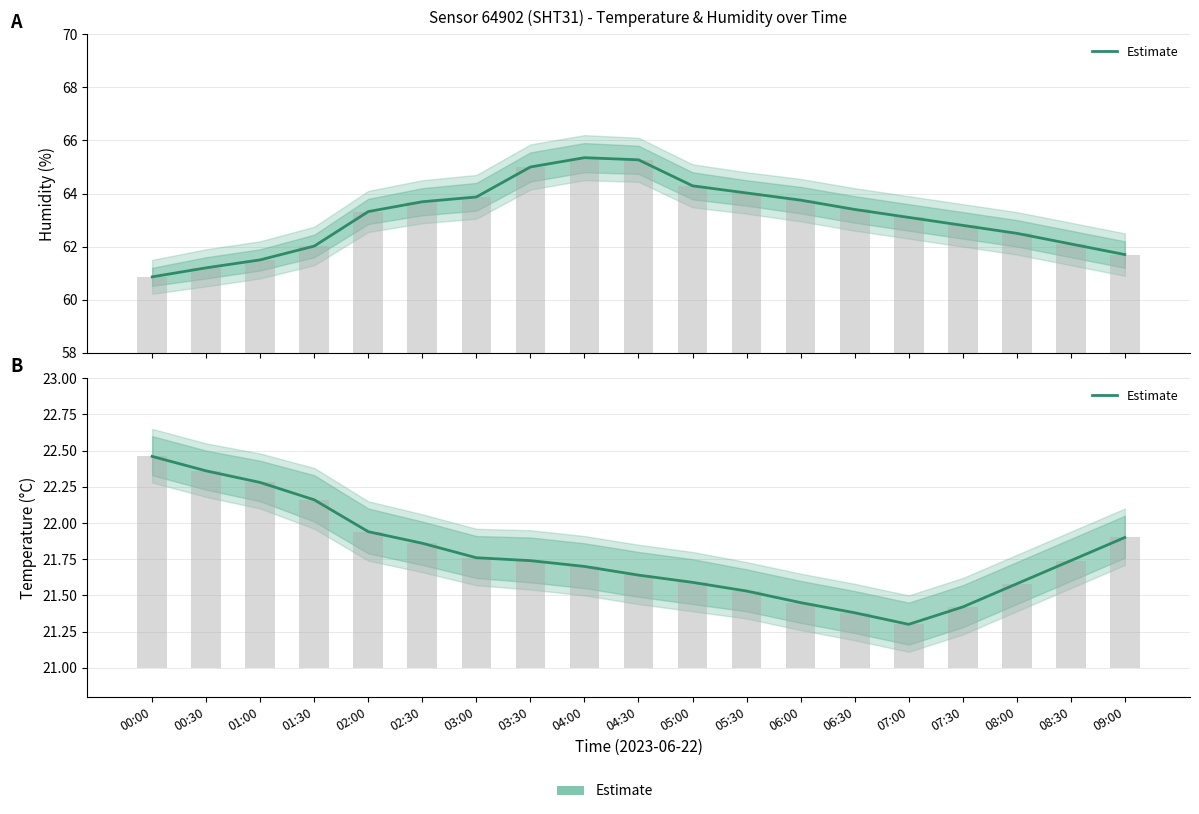

What is the minimum value shown in the chart?

21.3